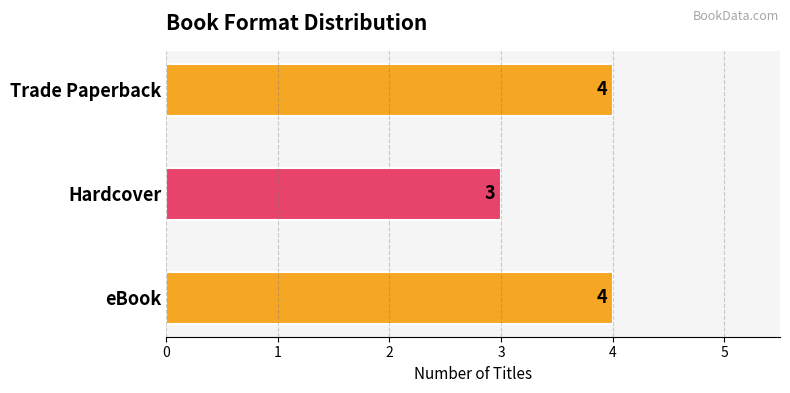

What is the smallest value displayed?

3